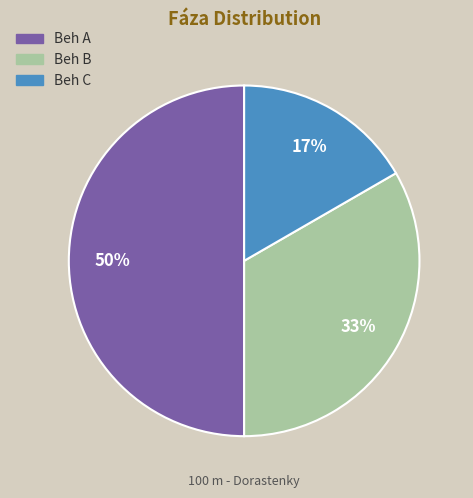

Rank the categories by value from lowest to highest.

Beh C, Beh B, Beh A